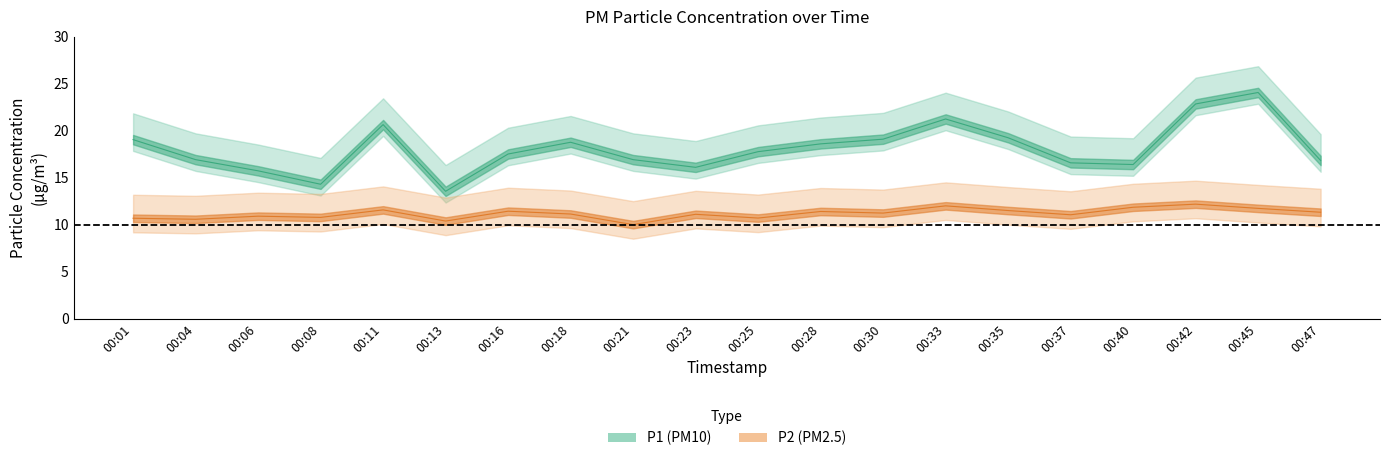

What are all the series names shown in the legend?

P1, P2